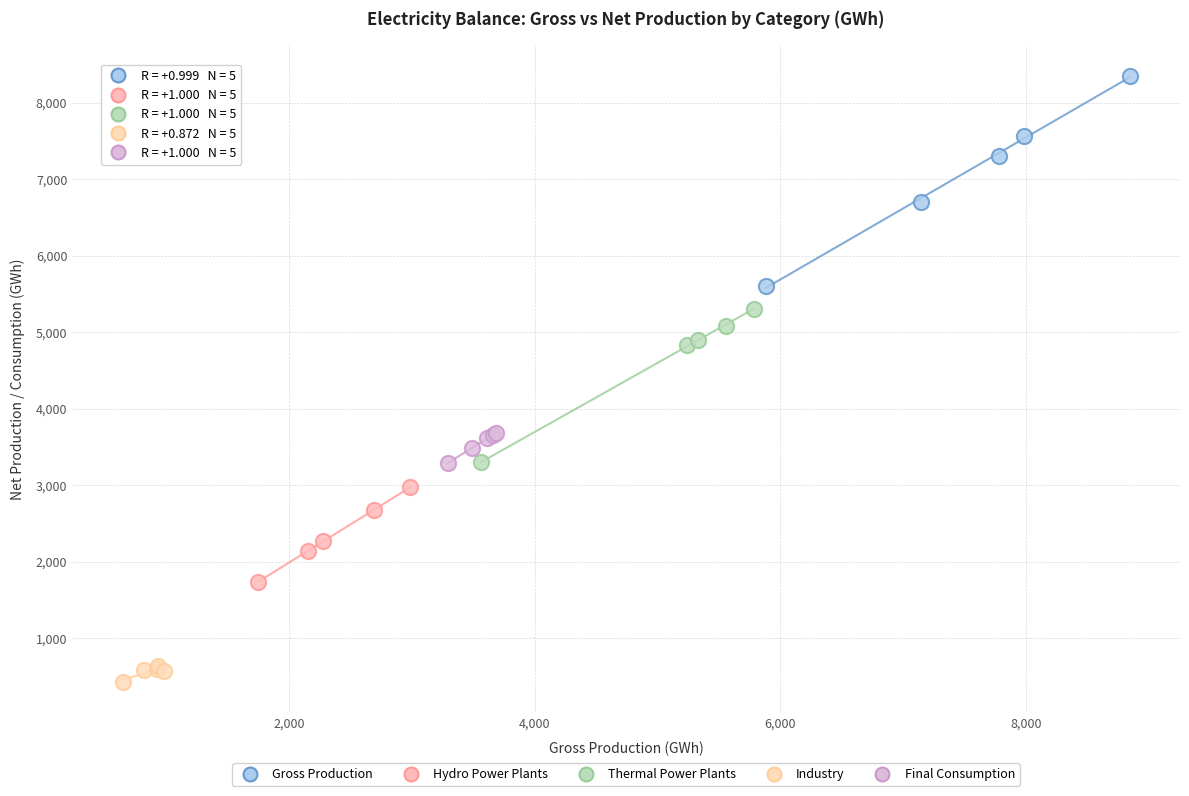

Which series contains the lowest Y value?

Industry